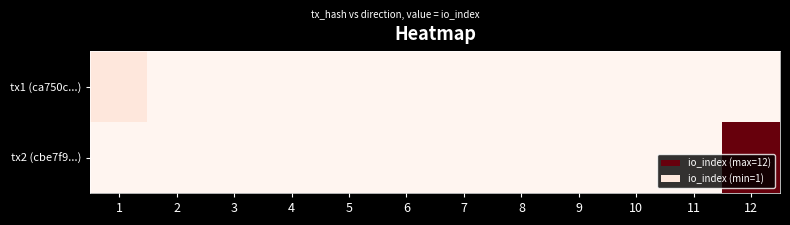

Reading left to right, extract all data points from this chart.

tx1 (ca750c...): 1=1	2=0	3=0	4=0	5=0	6=0	7=0	8=0	9=0	10=0	11=0	12=0
tx2 (cbe7f9...): 1=0	2=0	3=0	4=0	5=0	6=0	7=0	8=0	9=0	10=0	11=0	12=12